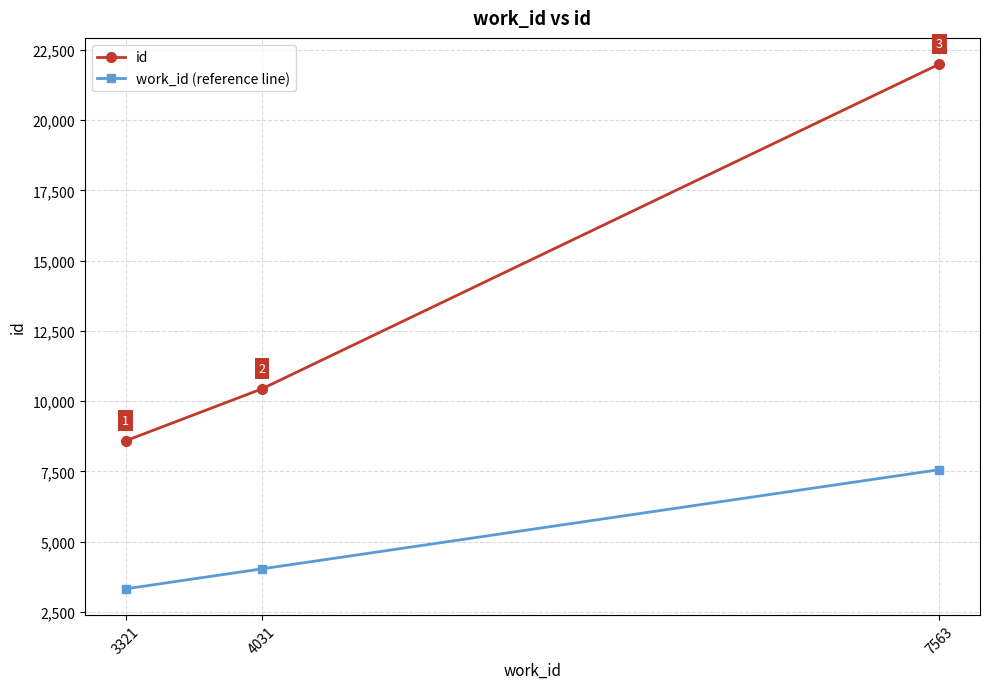

What is the maximum value for work_id (reference line)?

7563